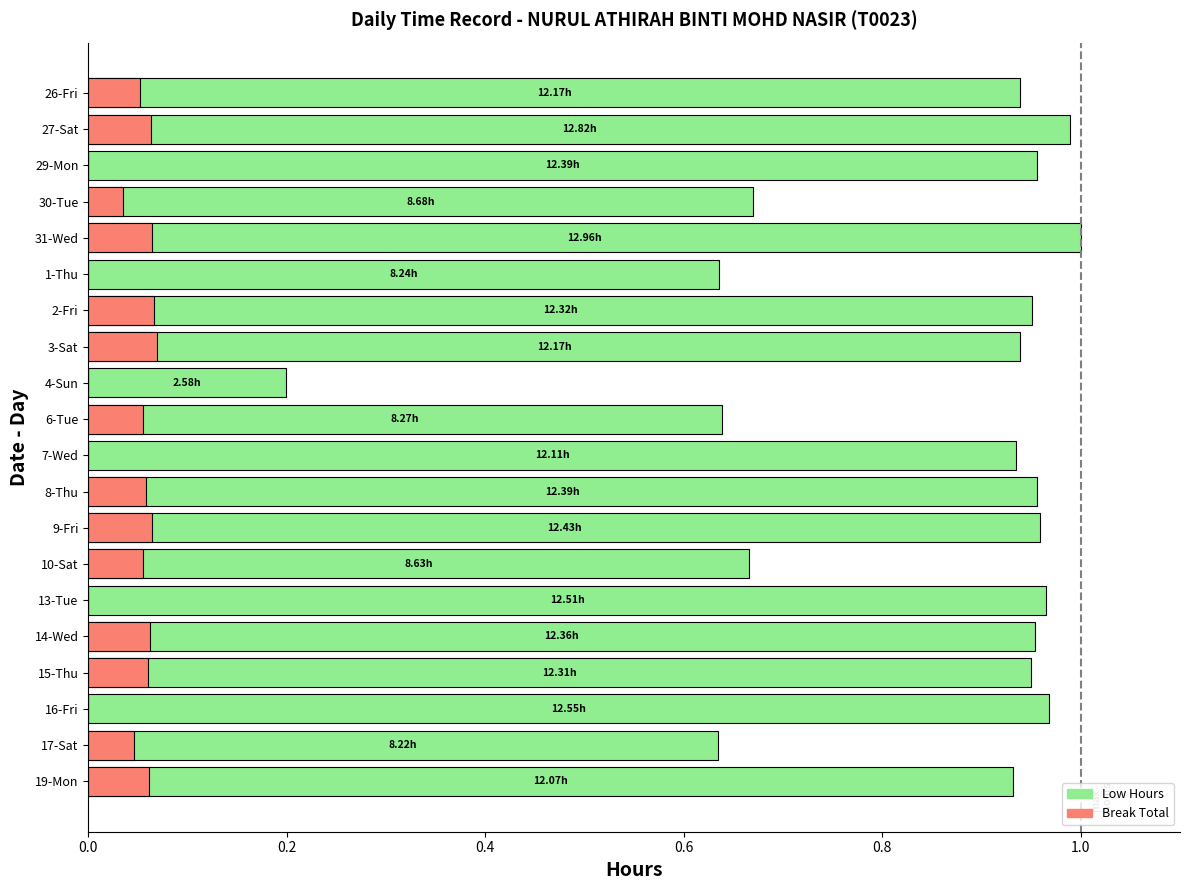

Reading left to right, extract all data points from this chart.

Low Hours: 26-Fri=0.9	27-Sat=1.0	29-Mon=1.0	30-Tue=0.7	31-Wed=1.0	1-Thu=0.6	2-Fri=1.0	3-Sat=0.9	4-Sun=0.2	6-Tue=0.6	7-Wed=0.9	8-Thu=1.0	9-Fri=1.0	10-Sat=0.7	13-Tue=1.0	14-Wed=1.0	15-Thu=0.9	16-Fri=1.0	17-Sat=0.6	19-Mon=0.9
Break Total: 26-Fri=0.1	27-Sat=0.1	29-Mon=0.0	30-Tue=0.0	31-Wed=0.1	1-Thu=0.0	2-Fri=0.1	3-Sat=0.1	4-Sun=0.0	6-Tue=0.1	7-Wed=0.0	8-Thu=0.1	9-Fri=0.1	10-Sat=0.1	13-Tue=0.0	14-Wed=0.1	15-Thu=0.1	16-Fri=0.0	17-Sat=0.0	19-Mon=0.1